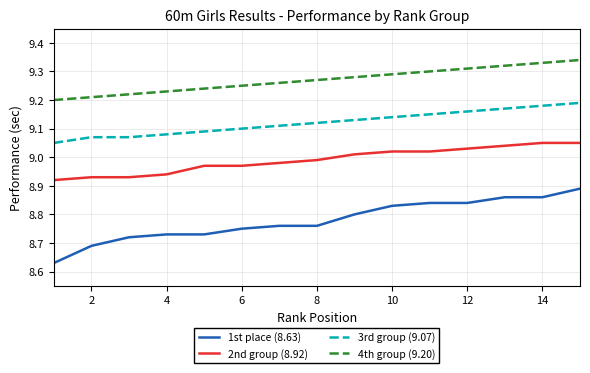

Which series has the widest spread of values?

1st place (8.63)